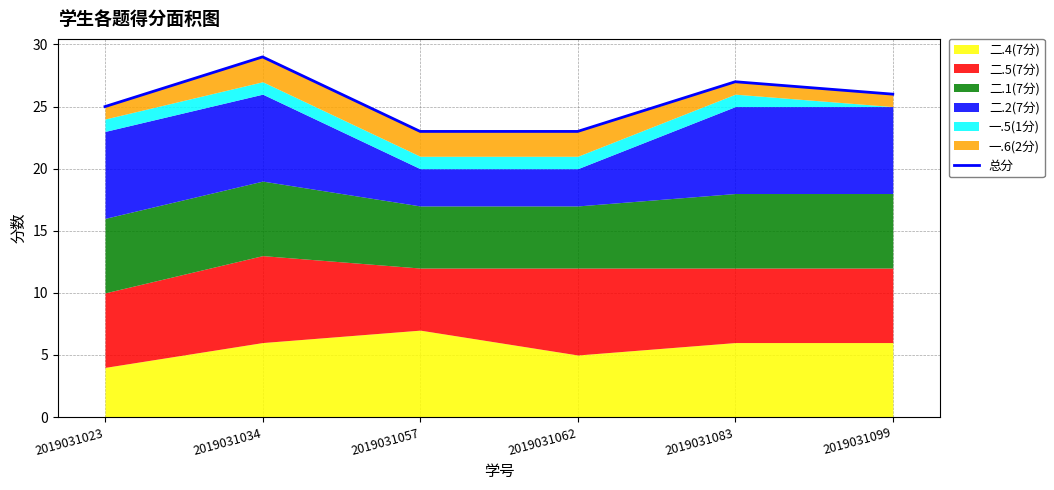

Reading left to right, extract all data points from this chart.

2019031023=25	2019031034=29	2019031057=23	2019031062=23	2019031083=27	2019031099=26